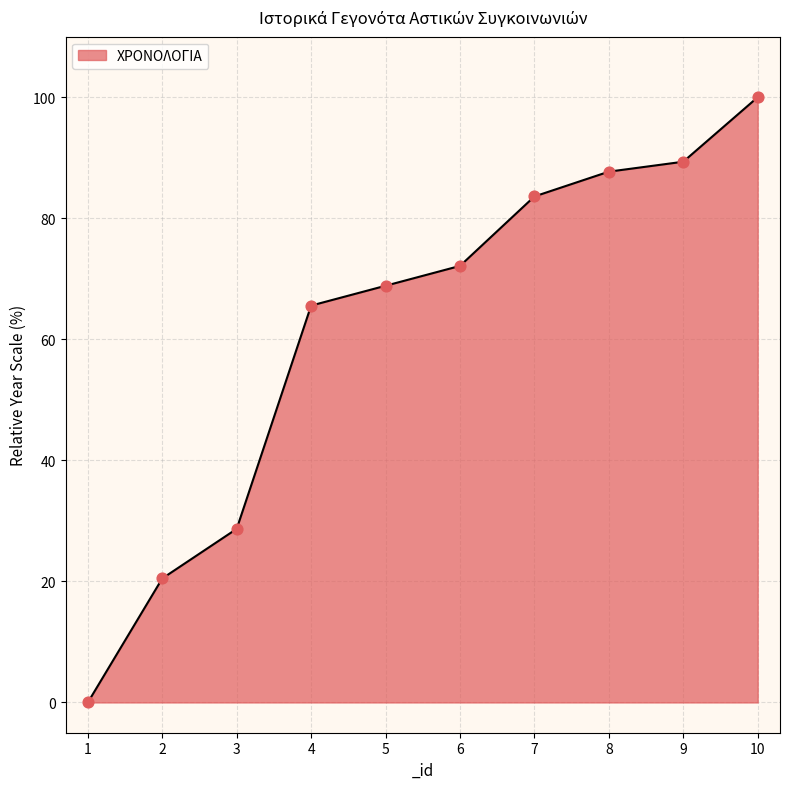

Which has a higher value, 8 or 10?

10